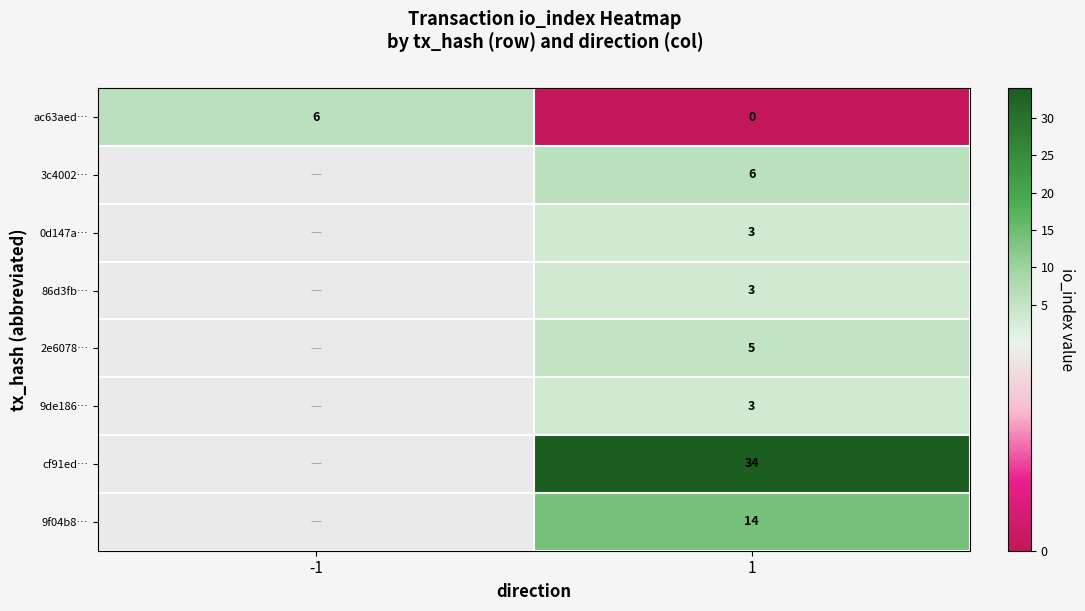

The value of cf91ed… at 1 is 34. True or false?

True